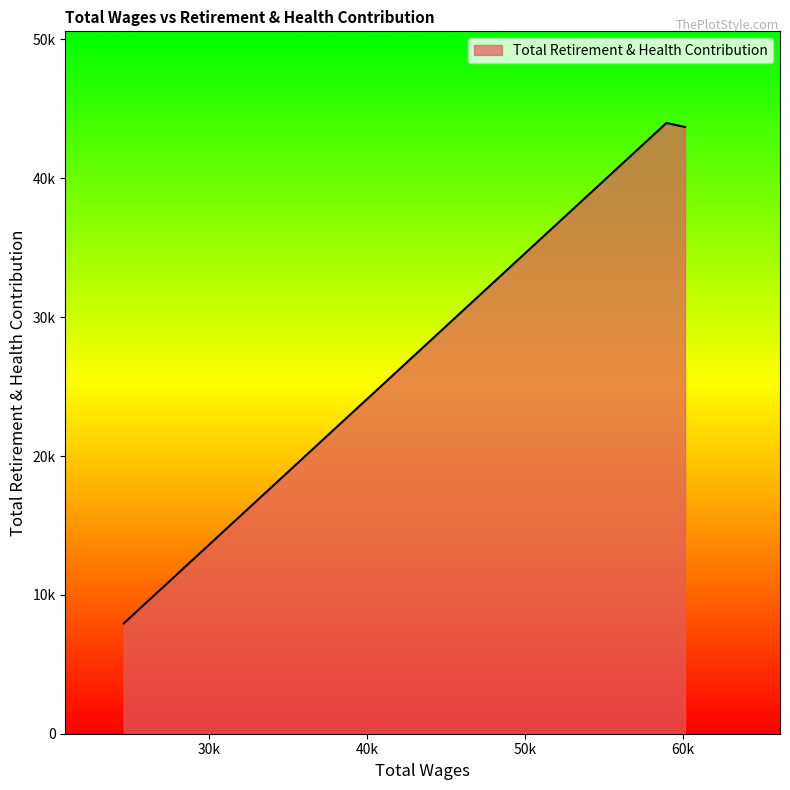

Does the chart display data point markers on the line(s)?

No